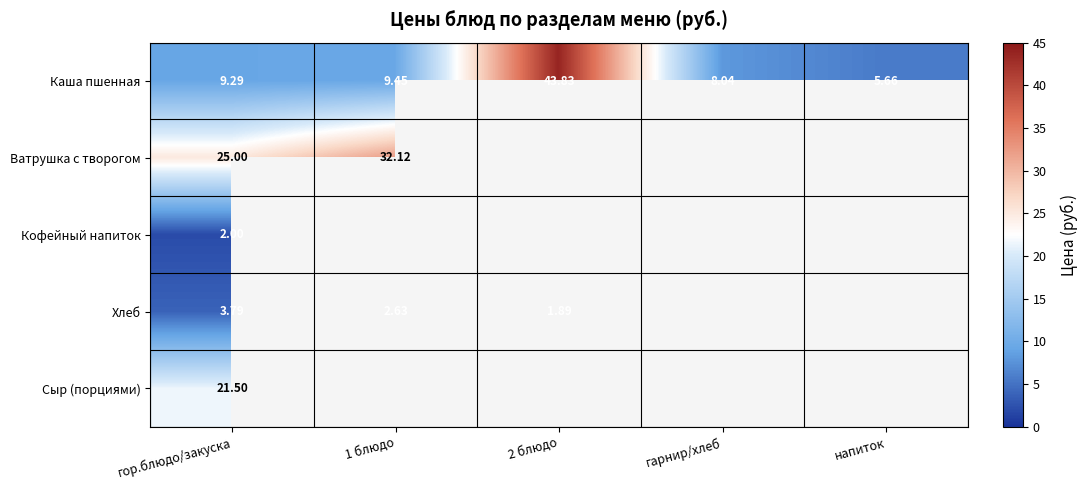

Where does the Каша пшенная series first go above 9?

гор.блюдо/закуска